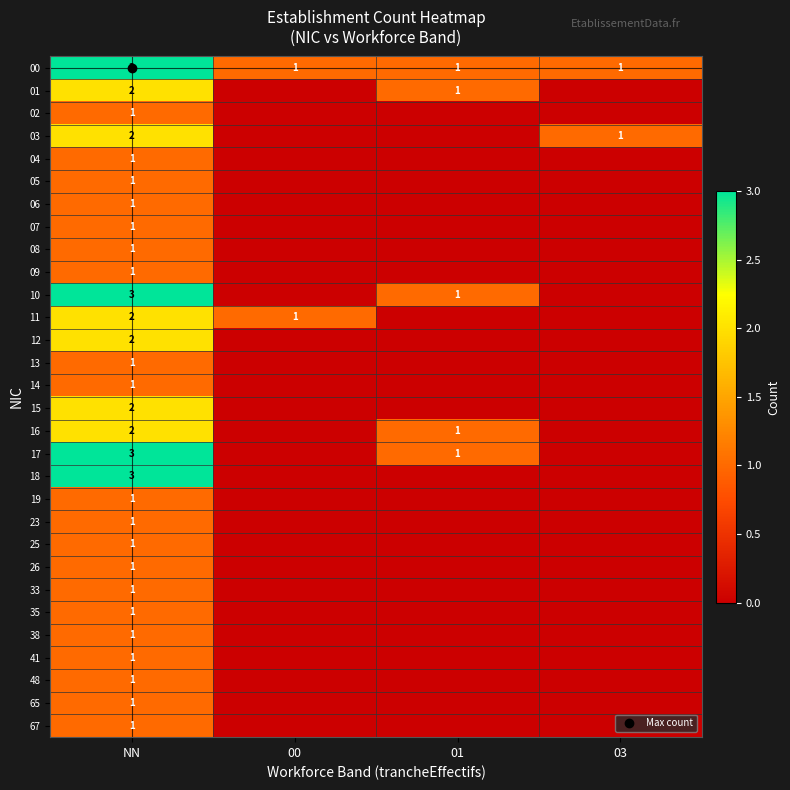

Which series has the largest range (max minus min)?

10